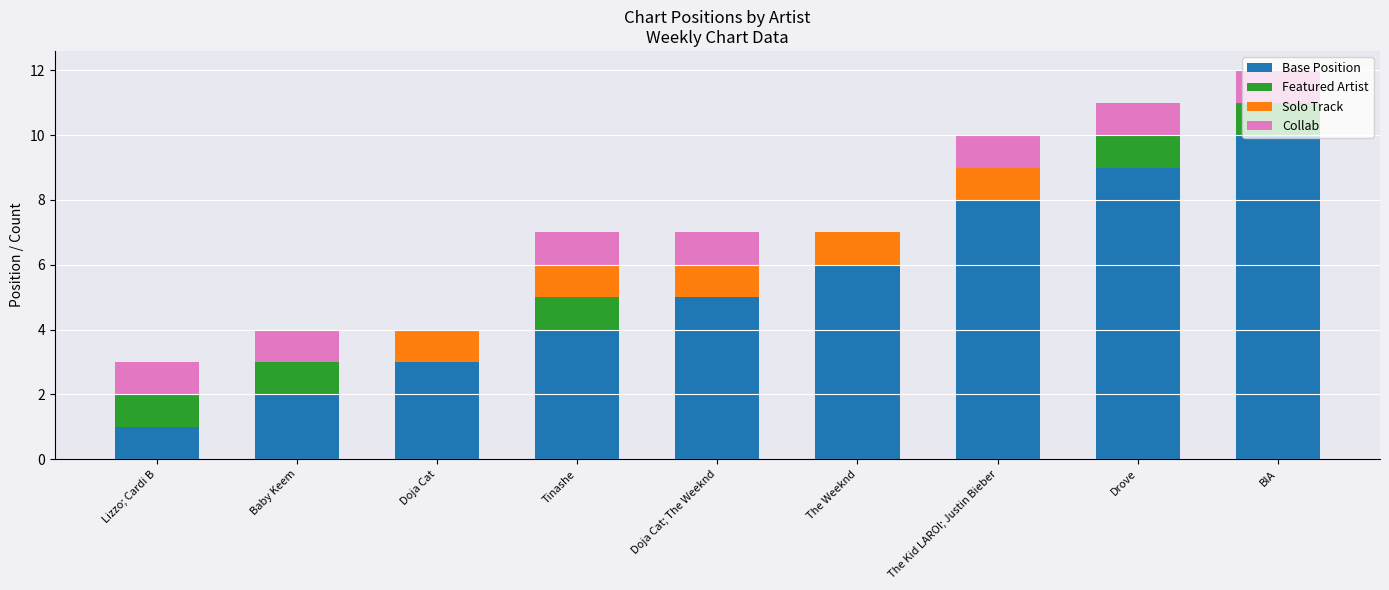

What is the total value across all series at Tinashe?

7